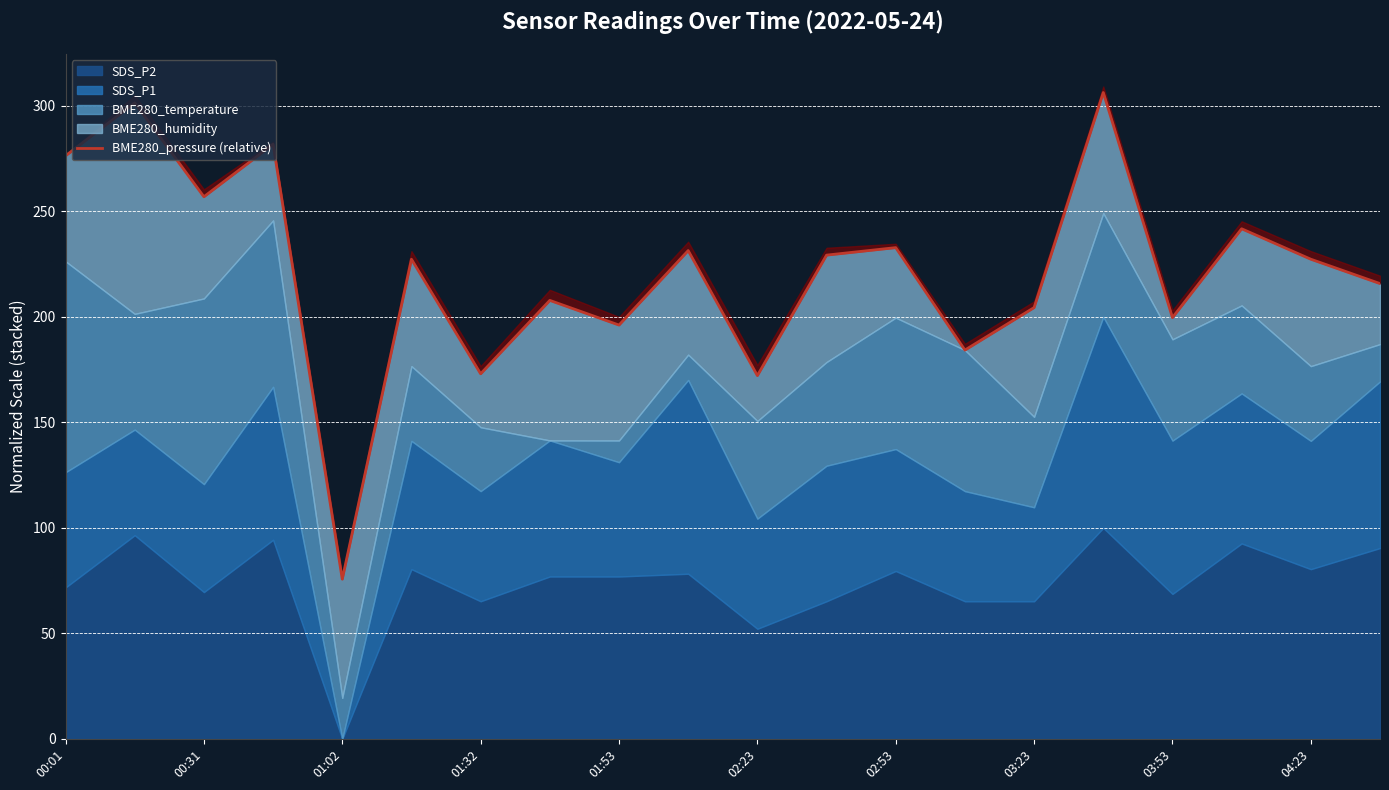

The value at 02:53 is 149.3. True or false?

False